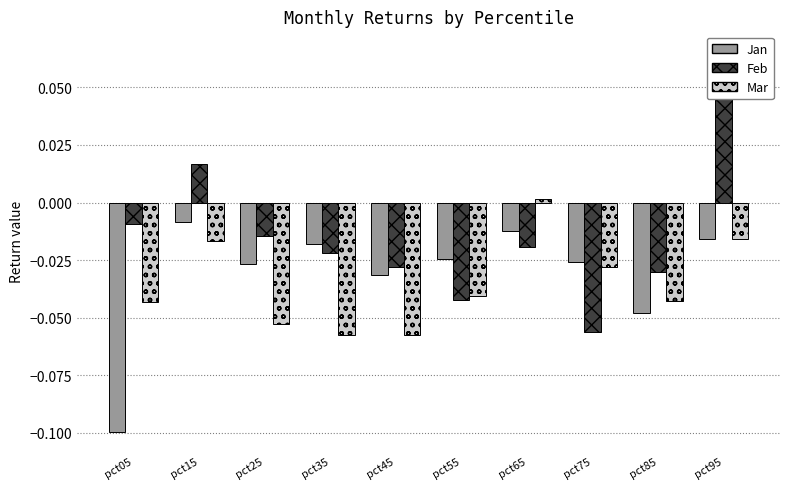

Is it true that Feb equals -0.0 at pct45?

False